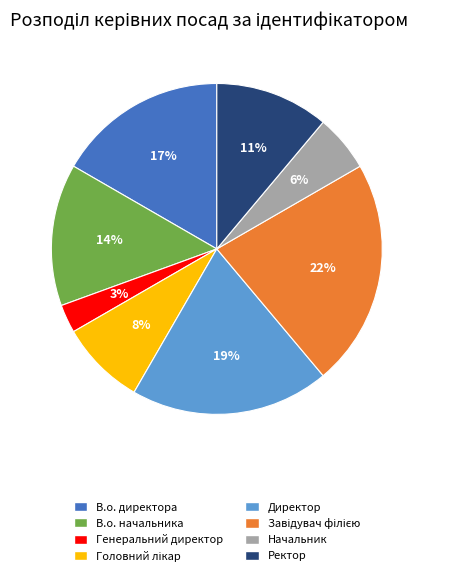

Between Генеральний директор and Ректор, which is larger?

Ректор